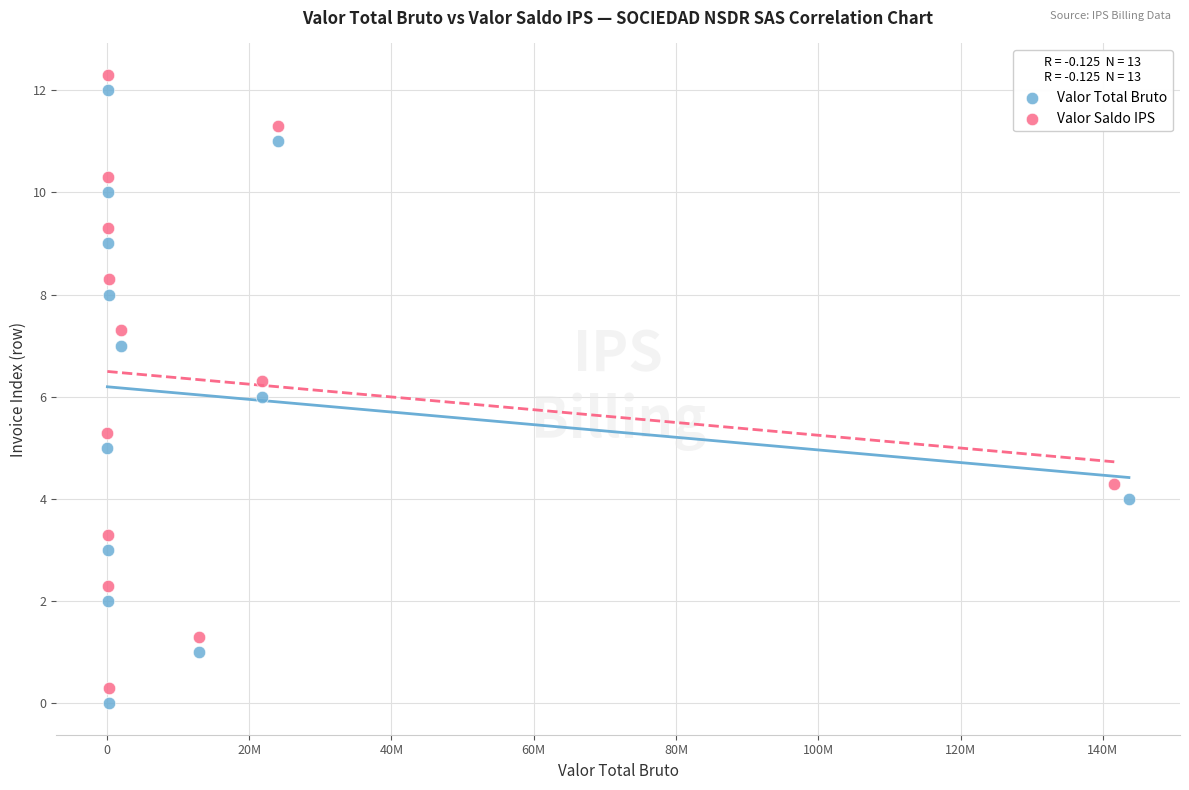

Which series reaches the minimum Y coordinate?

Valor Total Bruto